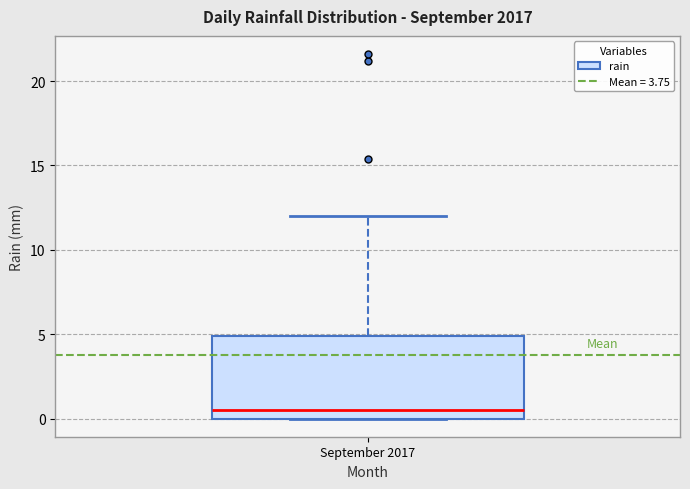

Where is the upper edge of the box for September 2017 on the y-axis? The values are not printed on the chart, so give them approximately, as read against the axis.

5.0